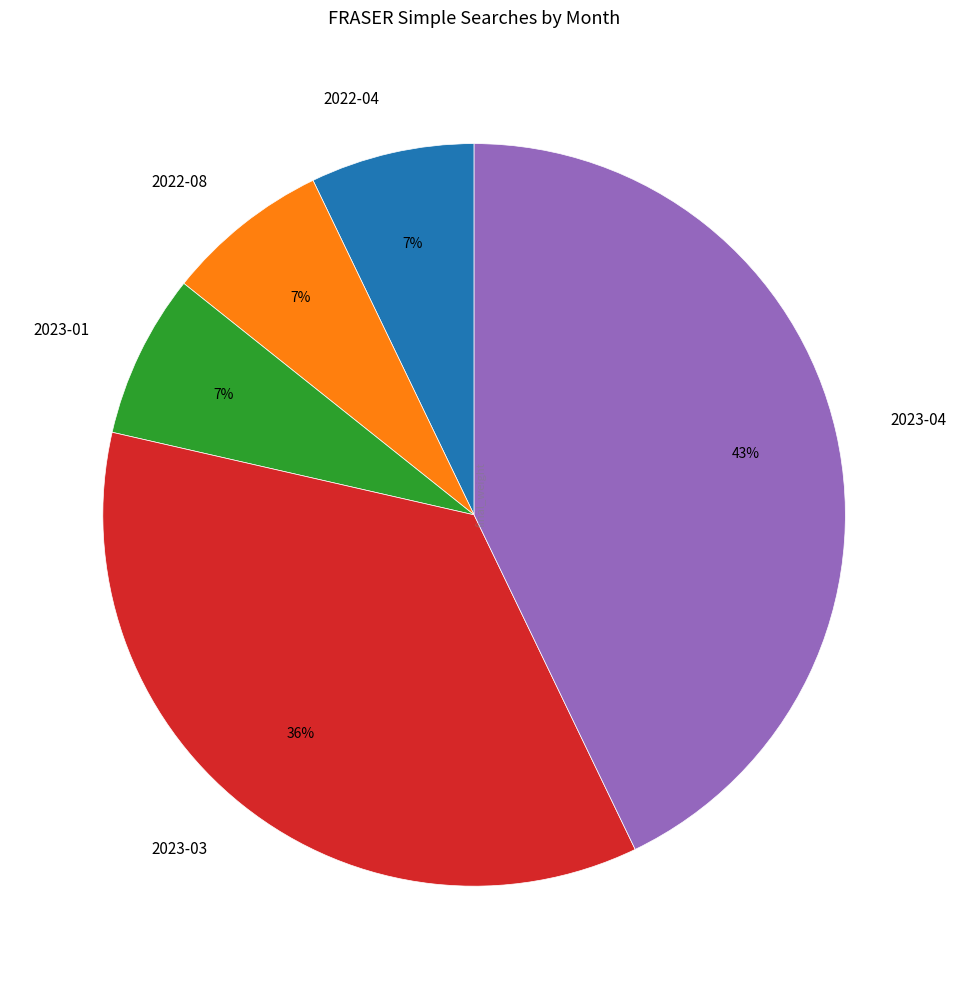

Does any single category account for the majority?

No